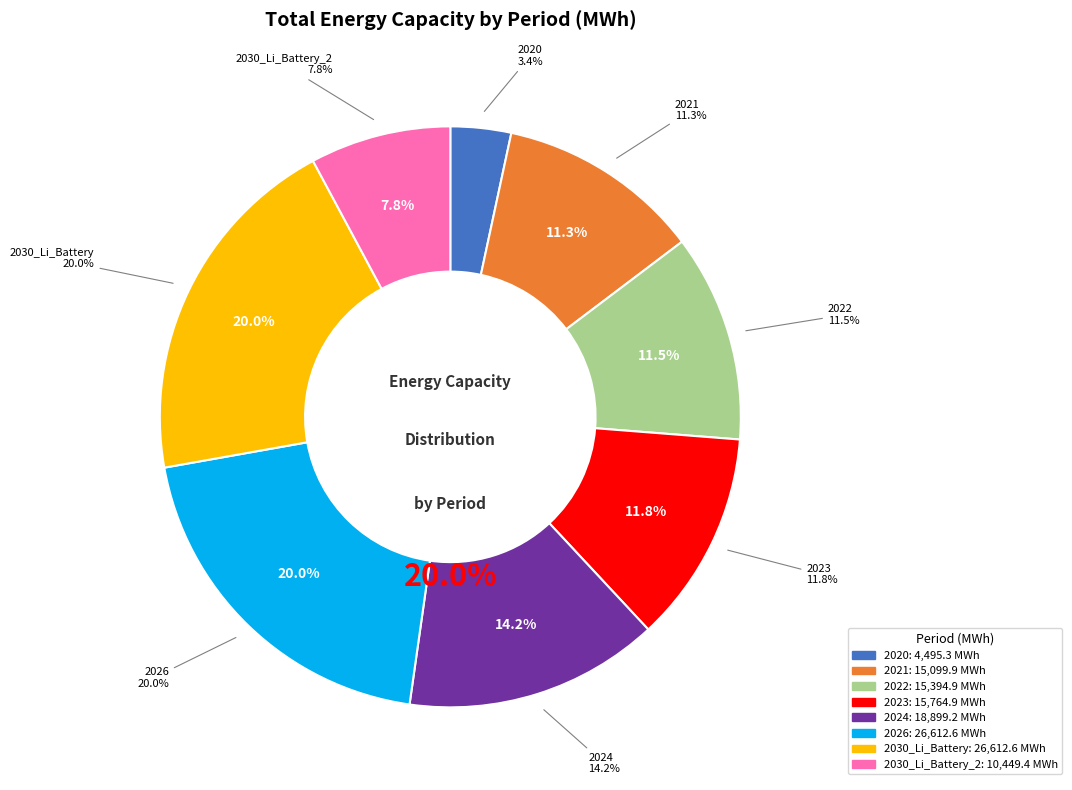

How many slices are in this pie chart?

8